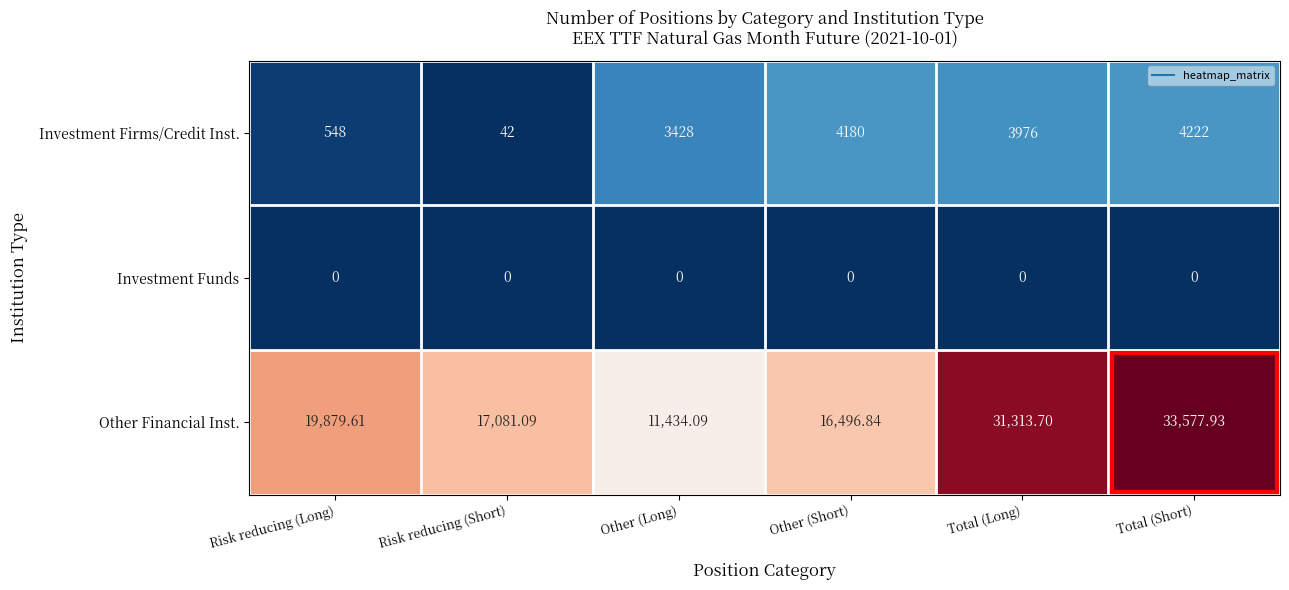

At which category is the sum across all series the highest?

Total (Short)